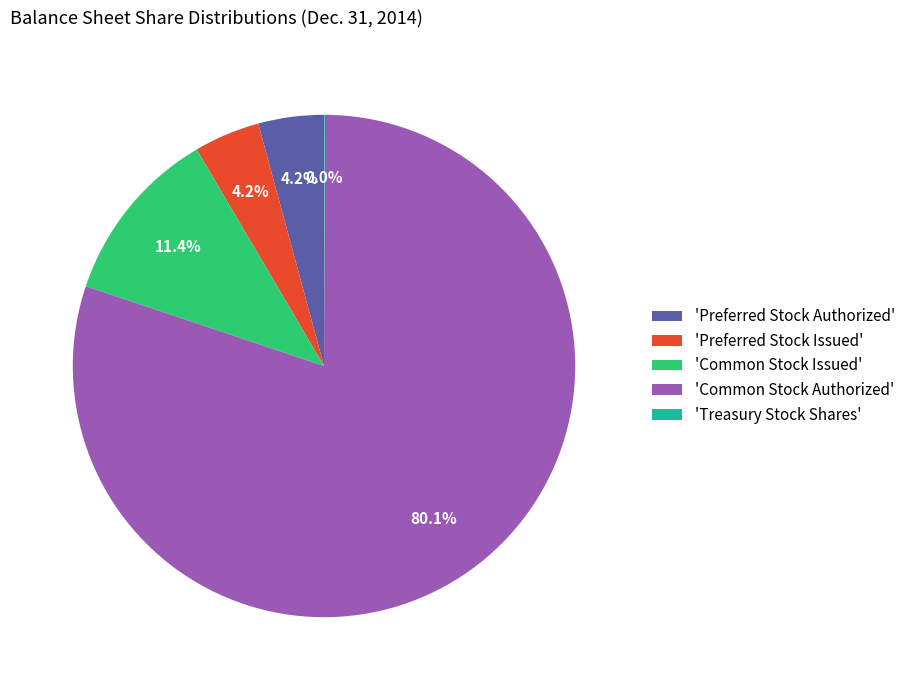

Is 'Common Stock Authorized' the majority of the pie?

Yes